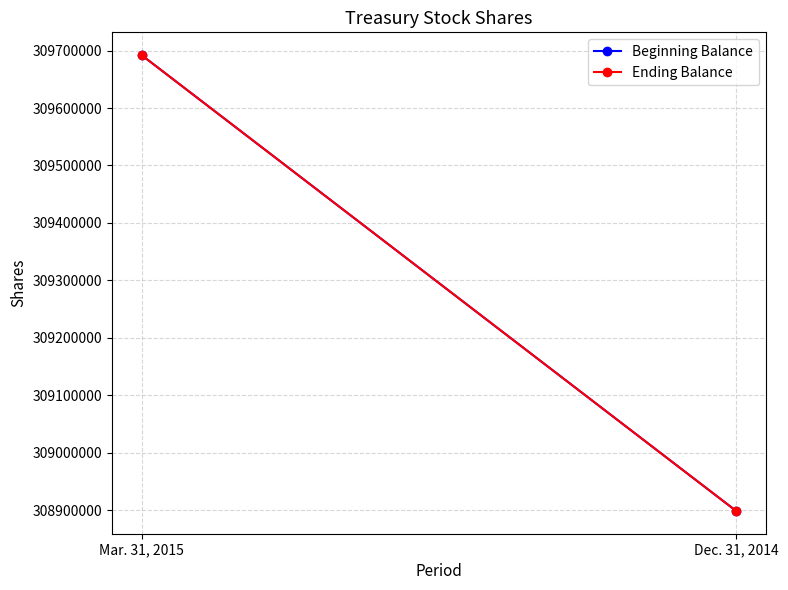

What is the value of the Beginning Balance point at the 1st from the left?

309692081